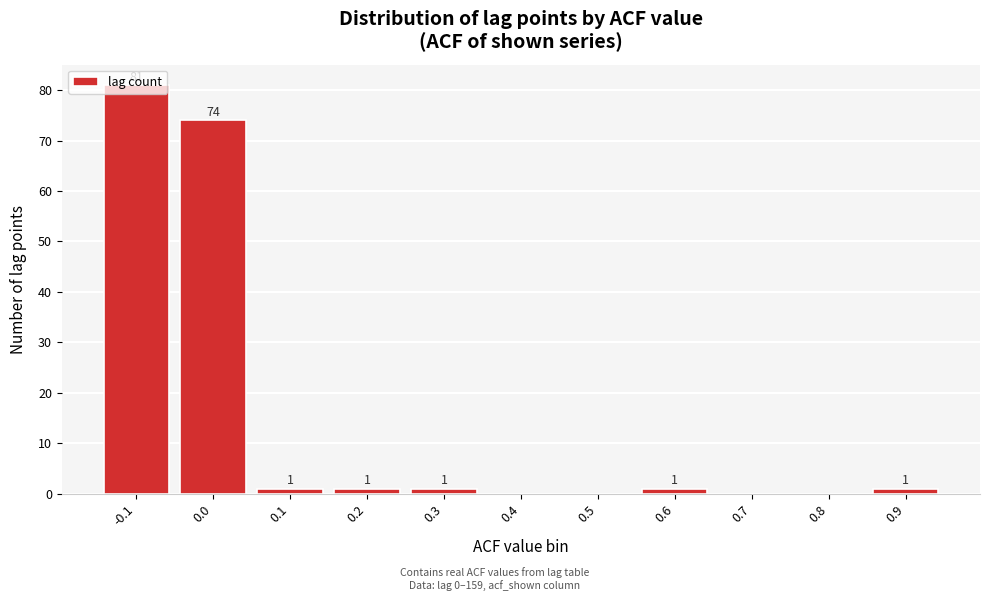

What is the greatest value displayed?

81